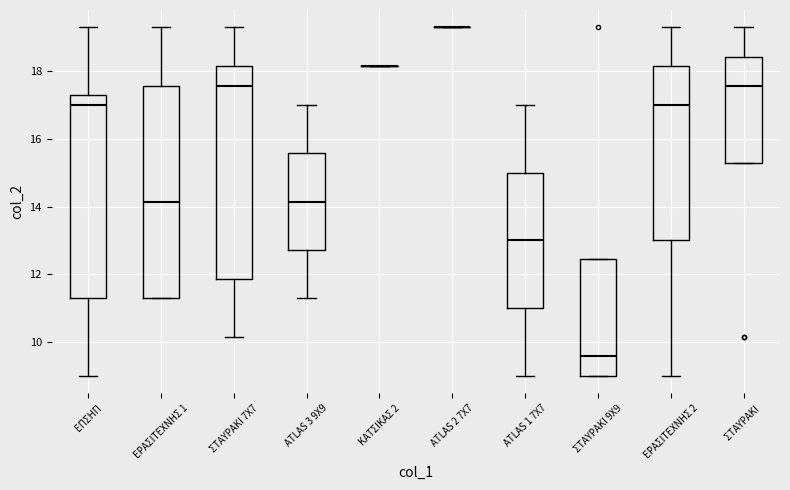

Reading left to right, transcribe this box plot: for each box, give where its median line is, the range the box spans, and where its two whiskers end, as read against the y-axis. The values are not printed on the chart, so give them approximately, as read against the axis.

ΕΠΣΗΠ: median 17.0, box 11.4 to 17.2, whiskers 9.0 to 19.4
ΕΡΑΣΙΤΕΧΝΗΣ 1: median 14.2, box 11.4 to 17.6, whiskers 11.4 to 19.4
ΣΤΑΥΡΑΚΙ 7Χ7: median 17.6, box 11.8 to 18.2, whiskers 10.2 to 19.4
ATLAS 3 9Χ9: median 14.2, box 12.8 to 15.6, whiskers 11.4 to 17.0
ΚΑΤΣΙΚΑΣ 2: box collapsed to a line at 18.2, whiskers 18.2 to 18.2
ATLAS 2 7X7: box collapsed to a line at 19.4, whiskers 19.4 to 19.4
ATLAS 1 7X7: median 13.0, box 11.0 to 15.0, whiskers 9.0 to 17.0
ΣΤΑΥΡΑΚΙ 9Χ9: median 9.6, box 9.0 to 12.4, whiskers 9.0 to 12.4
ΕΡΑΣΙΤΕΧΝΗΣ 2: median 17.0, box 13.0 to 18.2, whiskers 9.0 to 19.4
ΣΤΑΥΡΑΚΙ: median 17.6, box 15.2 to 18.4, whiskers 15.2 to 19.4